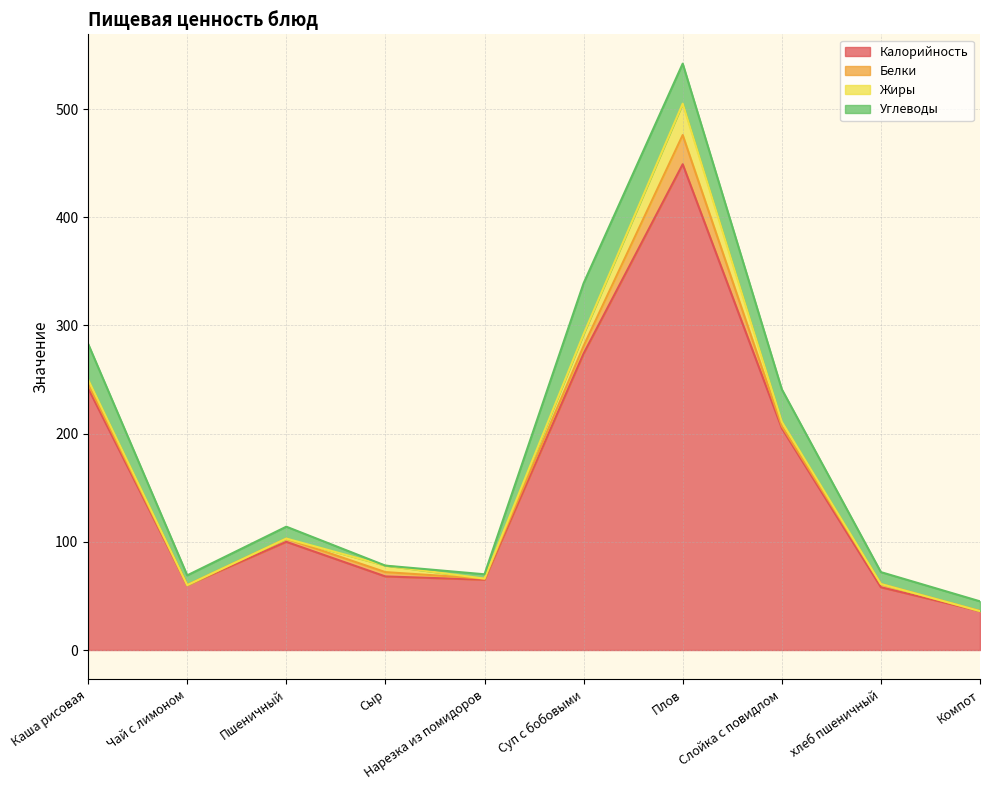

How many times do Белки and Углеводы cross each other?

2